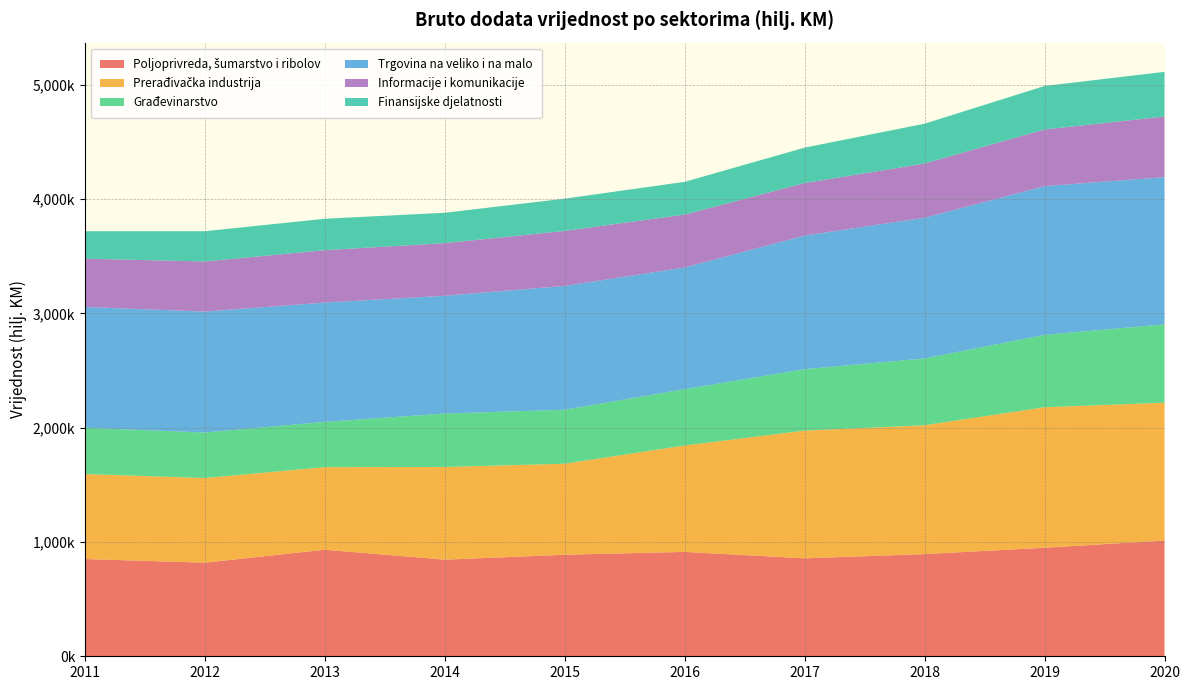

Reading right to left, list all the values displayed in this chart.

Poljoprivreda, šumarstvo i ribolov: 1012272	949508	893960	856718	913030	888192	845113	932089	819048	850606
Prerađivačka industrija: 1206037	1228899	1127090	1117571	931109	796303	810842	722364	740183	743512
Građevinarstvo: 685392	633222	584095	537208	492144	472112	467450	396202	398211	405058
Trgovina na veliko i na malo: 1287894	1300940	1231272	1168603	1065052	1083218	1030114	1043523	1057925	1056321
Informacije i komunikacije: 530005	495857	474119	459434	462606	481179	460557	458283	438229	422667
Finansijske djelatnosti: 390849	380355	348484	309878	286512	282212	265697	274958	264955	240377